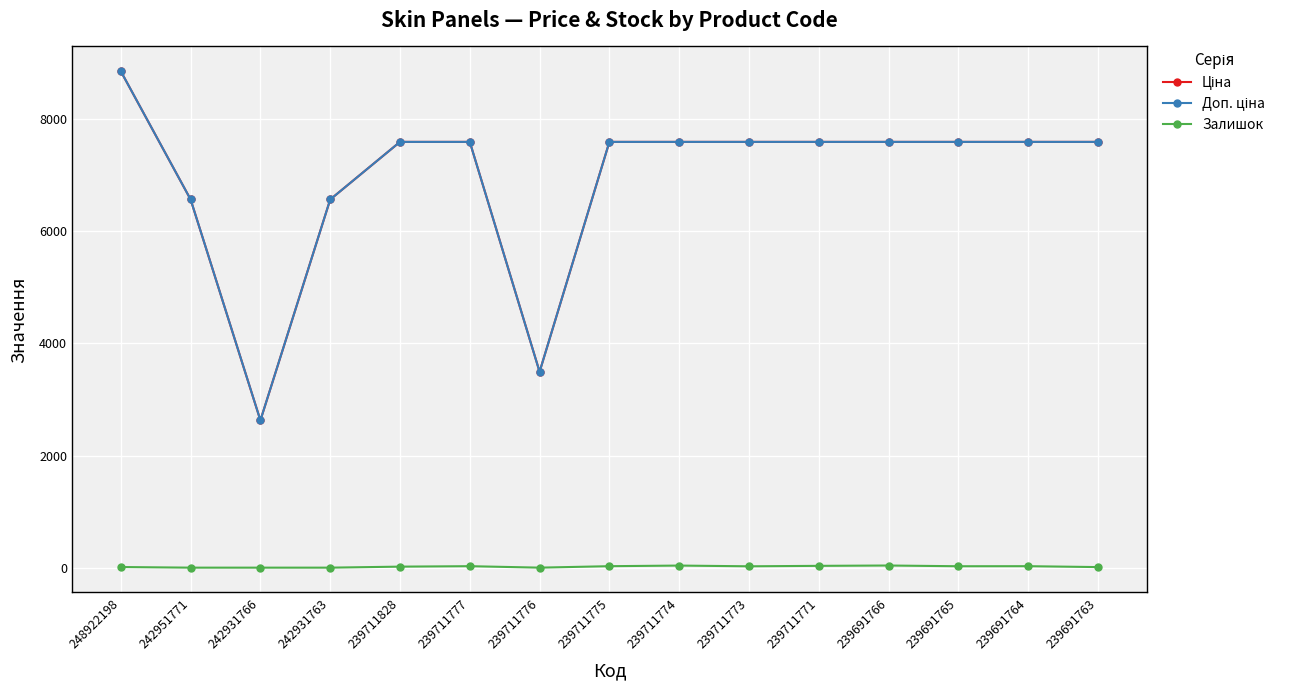

What is the total value across all series at 242931763?

13137.5